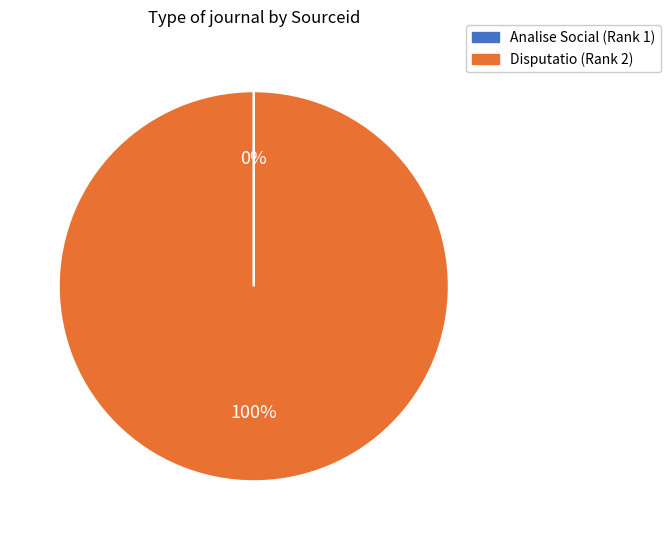

To the nearest percent, what is the difference between the largest and smallest slice percentages?

100%